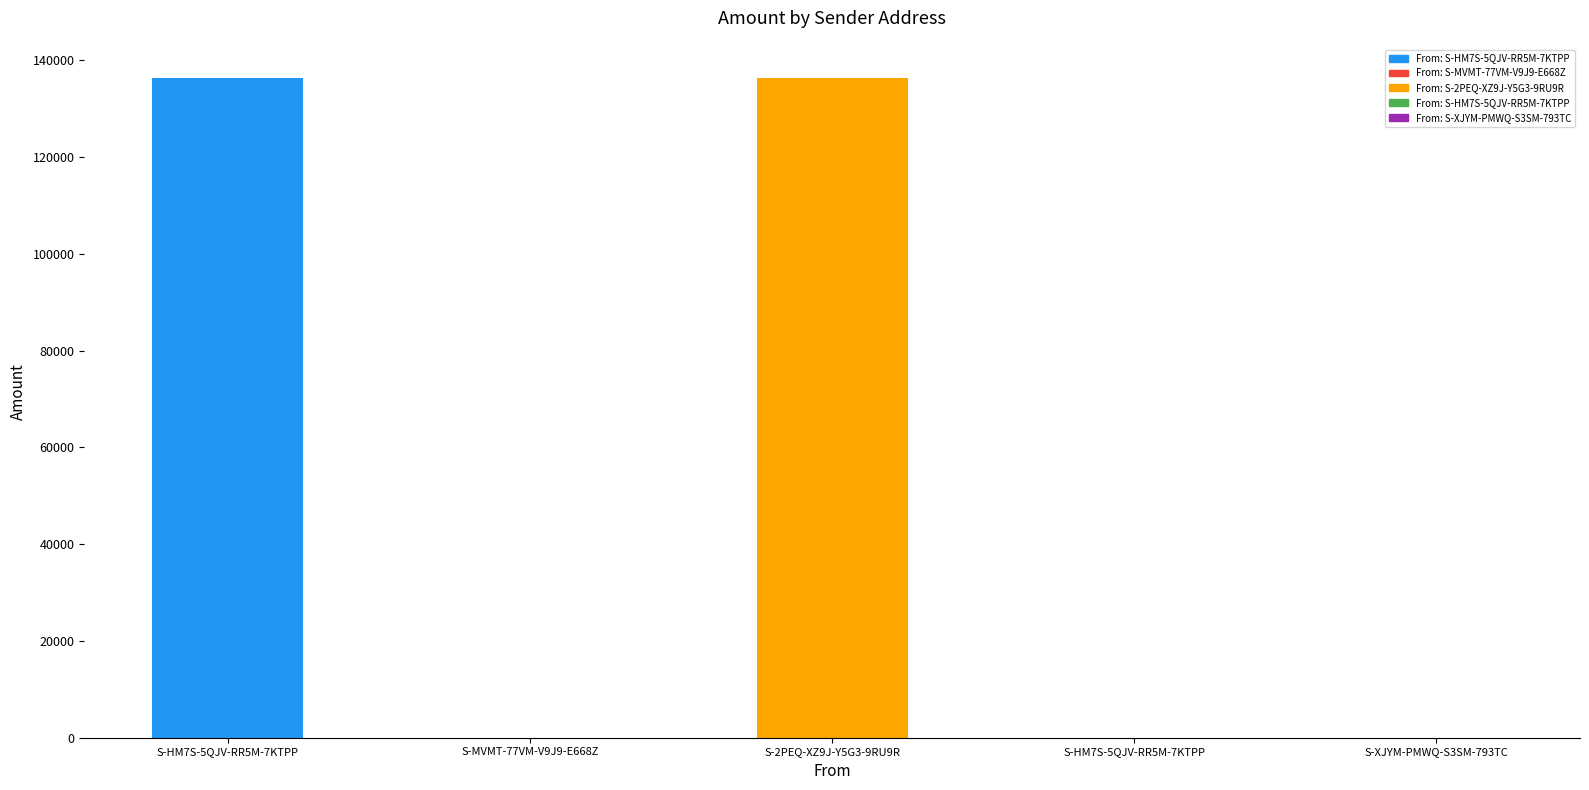

How many data points are above 19?

2